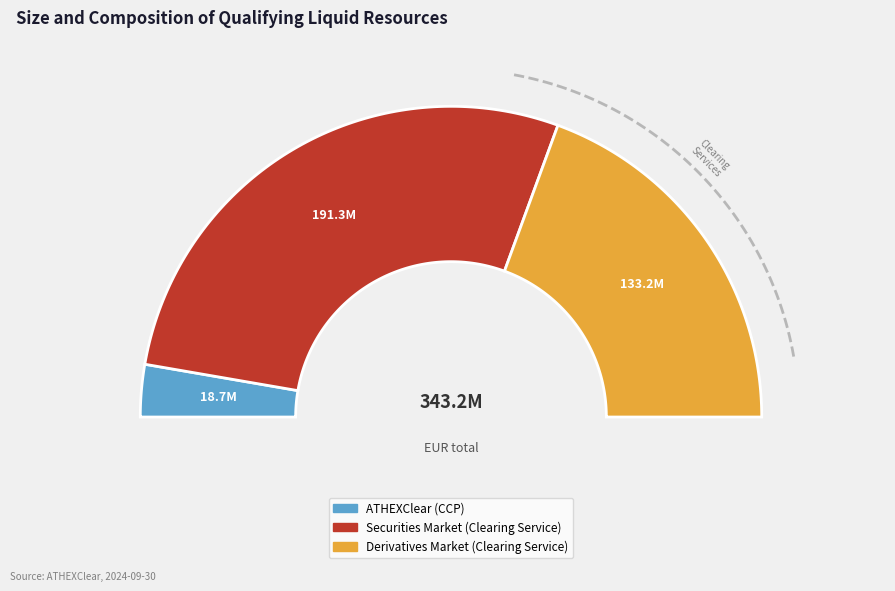

How many segments does this pie chart have?

3